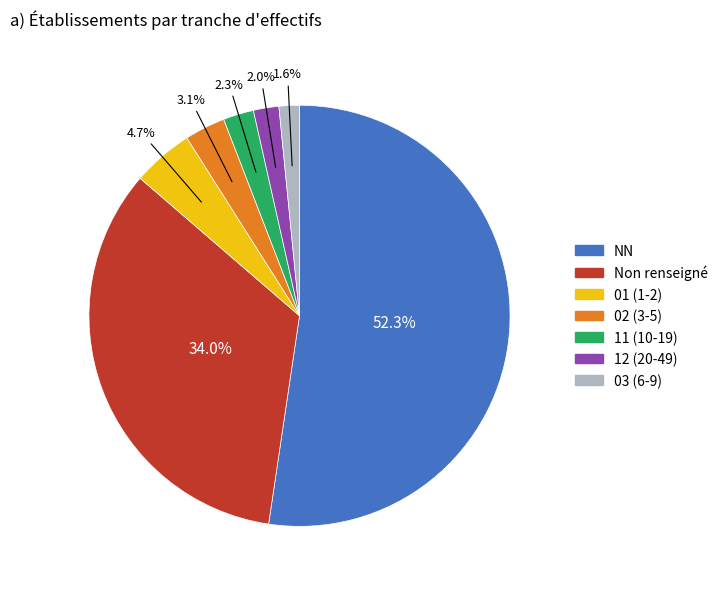

Is there a majority slice in this chart?

Yes